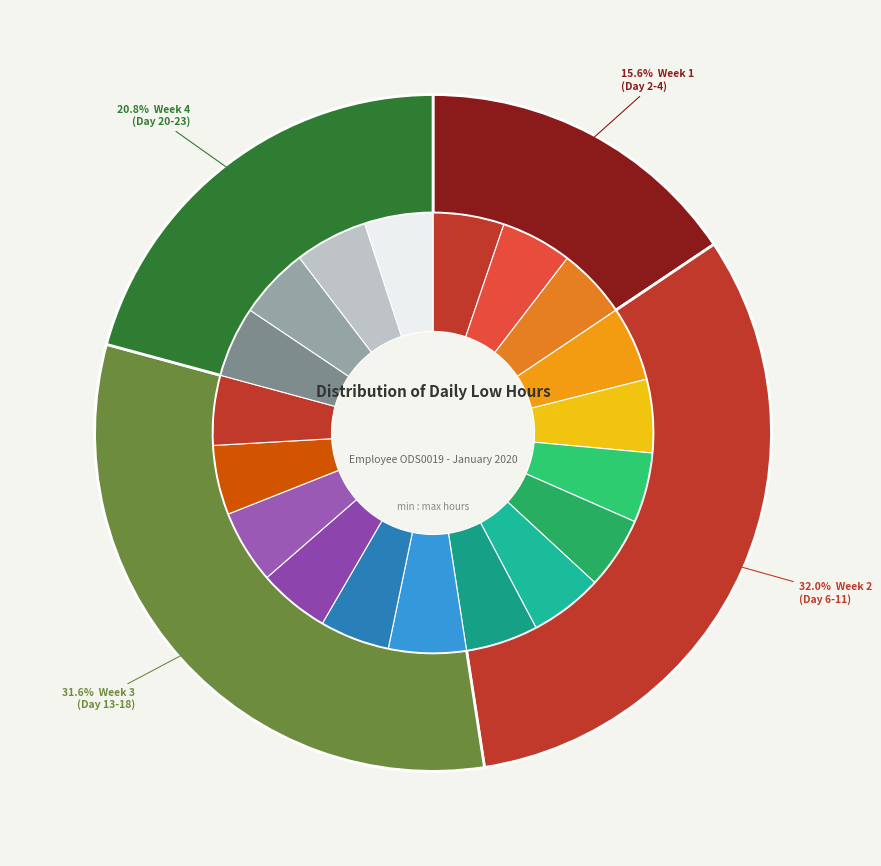

Rank the categories by value from highest to lowest.

Day 13, Day 6, Day 16, Day 7, Day 10, Day 22, Day 11, Day 9, Day 21, Day 15, Day 3, Day 2, Day 20, Day 4, Day 8, Day 14, Day 18, Day 17, Day 23